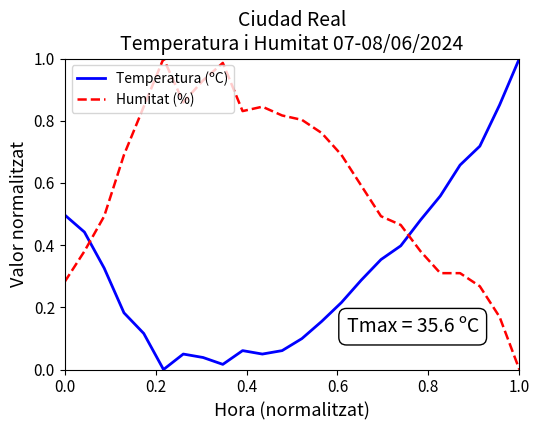

List the series in order of their overall mean, lowest first.

Temperatura (ºC), Humitat (%)